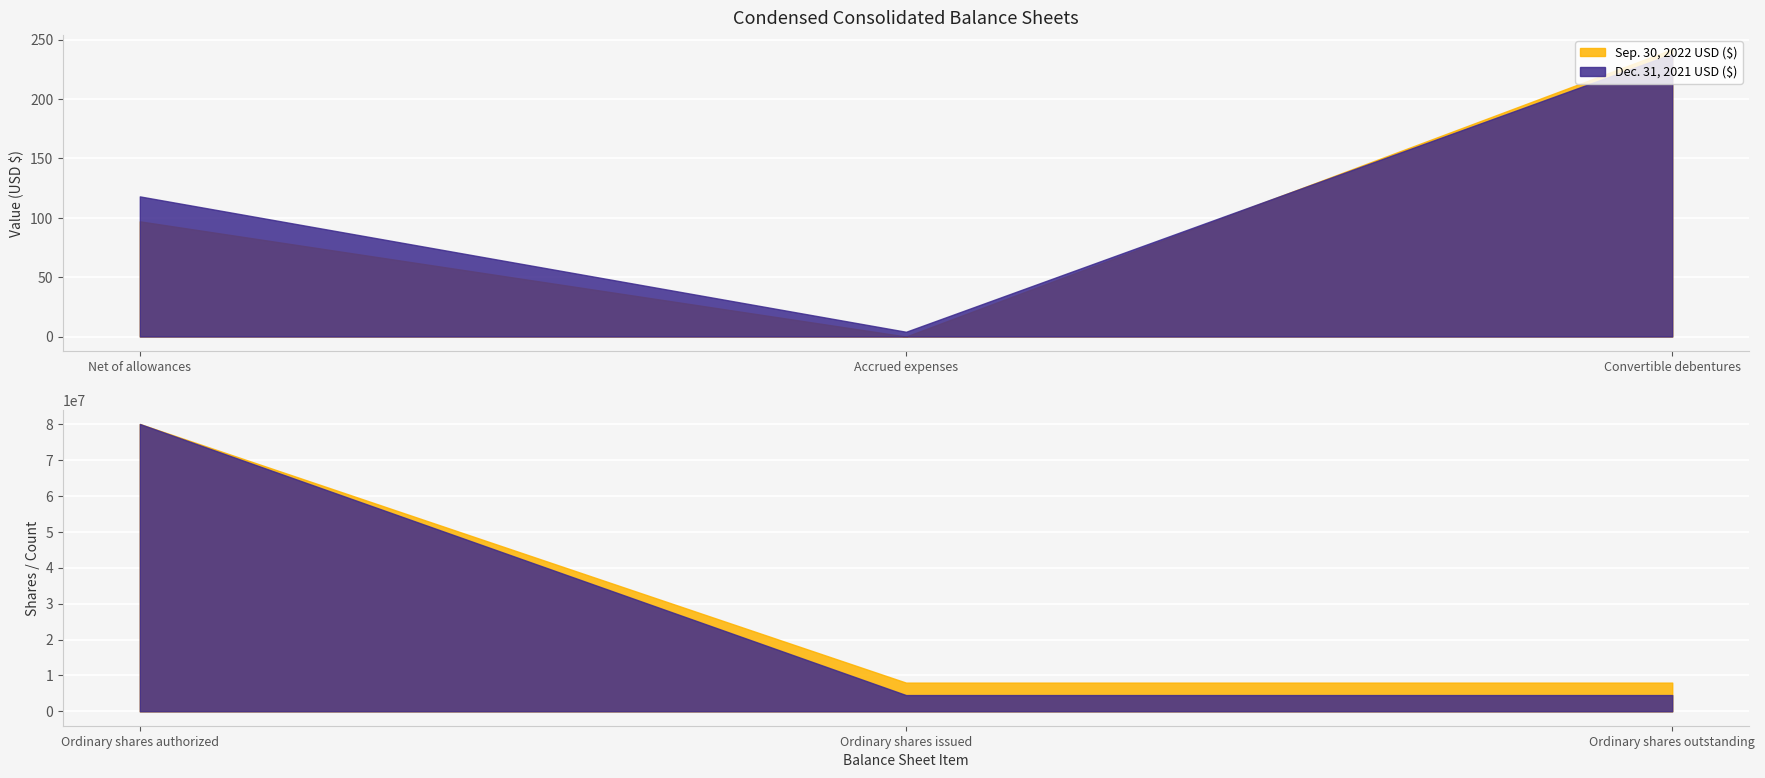

What are all the series names shown in the legend?

Sep. 30, 2022 USD ($), Dec. 31, 2021 USD ($)